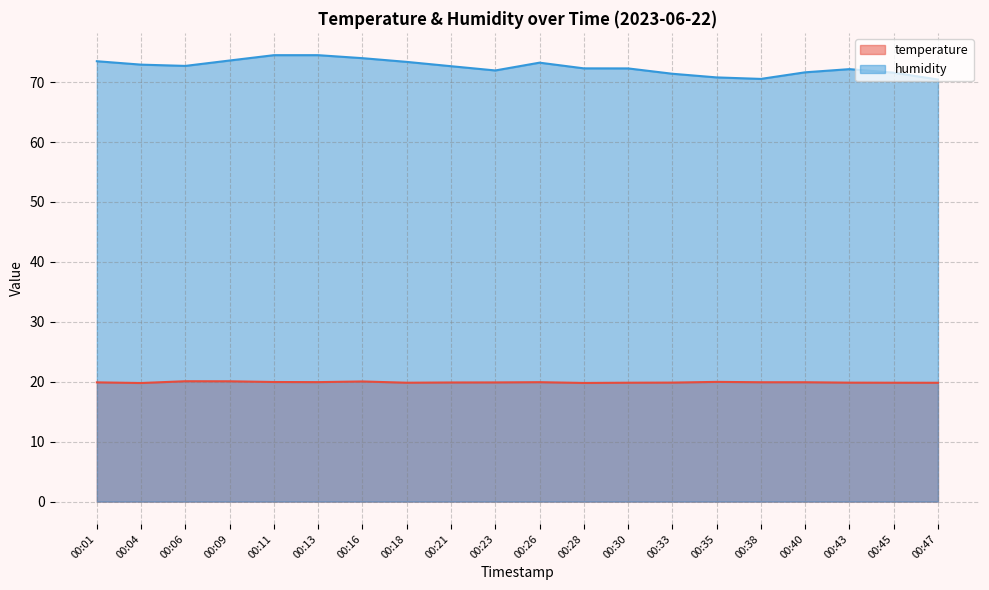

The value of temperature at 00:38 is 19.9. True or false?

True